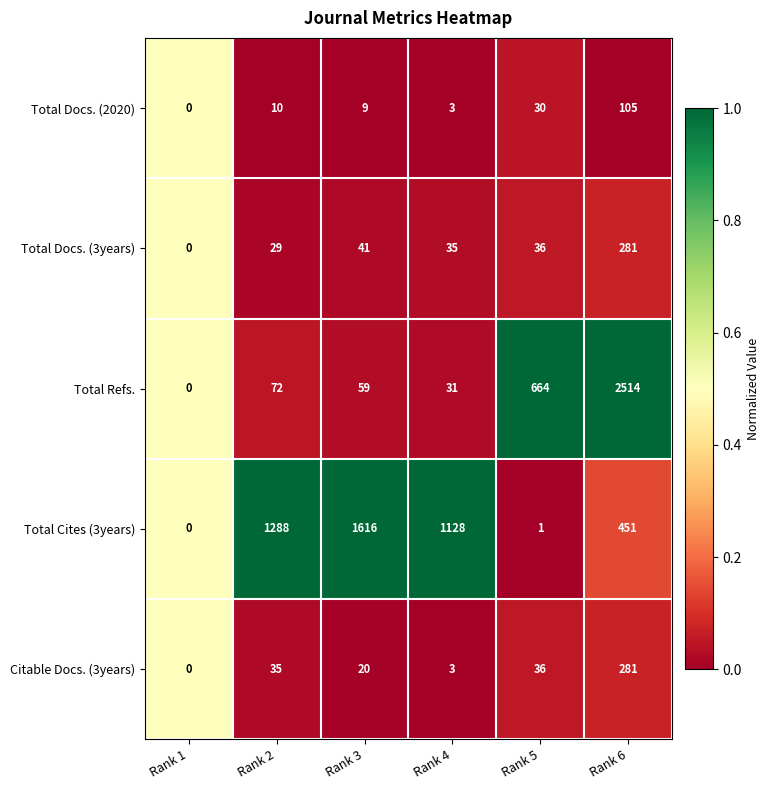

Between Rank 2 and Rank 3, which series saw the biggest shift?

Total Cites (3years)